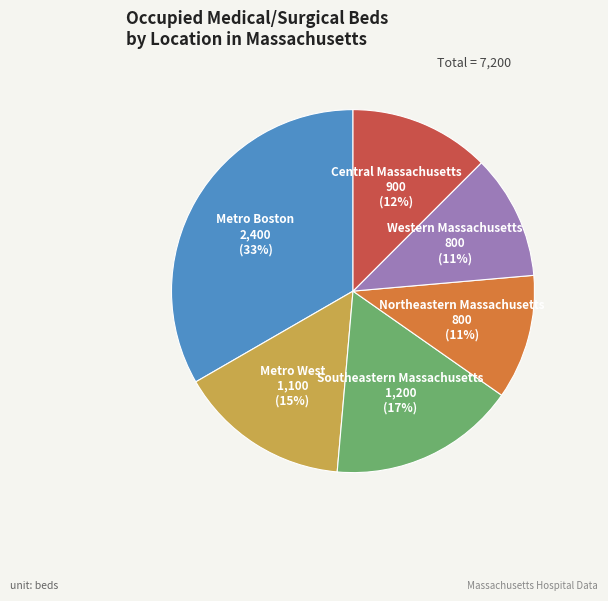

How many slices are in this pie chart?

6